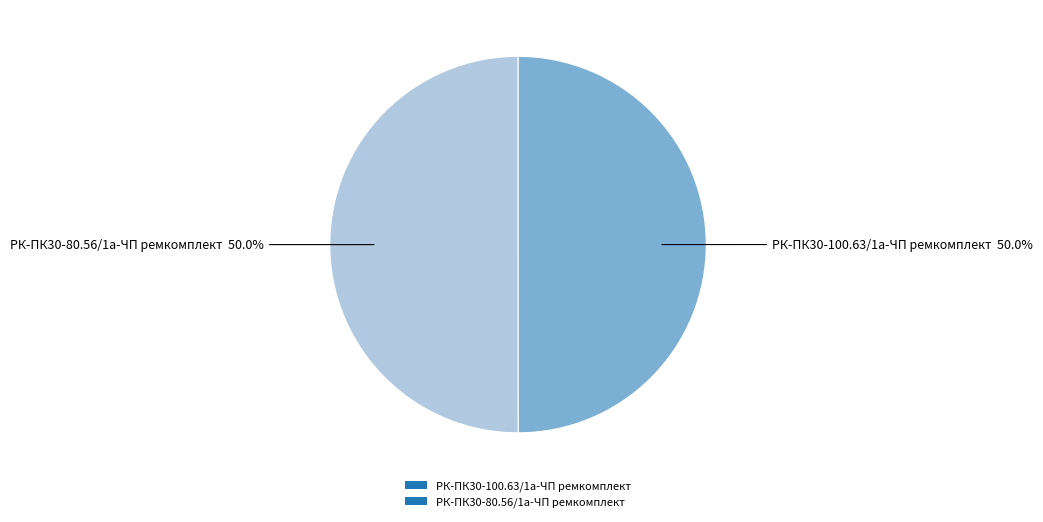

Do РК-ПК30-80.56/1а-ЧП ремкомплект and РК-ПК30-100.63/1а-ЧП ремкомплект together represent more than half of the pie?

Yes